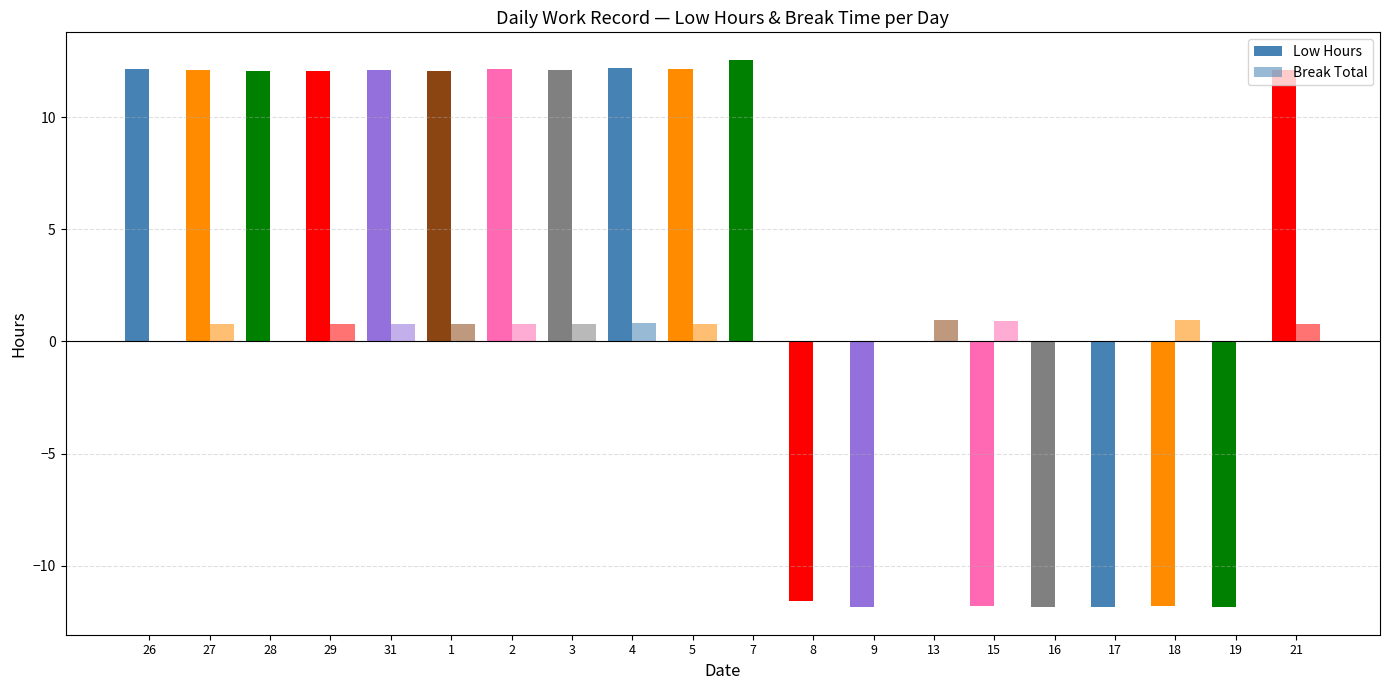

Rank the categories by Break Total value from lowest to highest.

26, 28, 7, 8, 9, 16, 17, 19, 27, 5, 21, 31, 3, 29, 1, 2, 4, 15, 18, 13